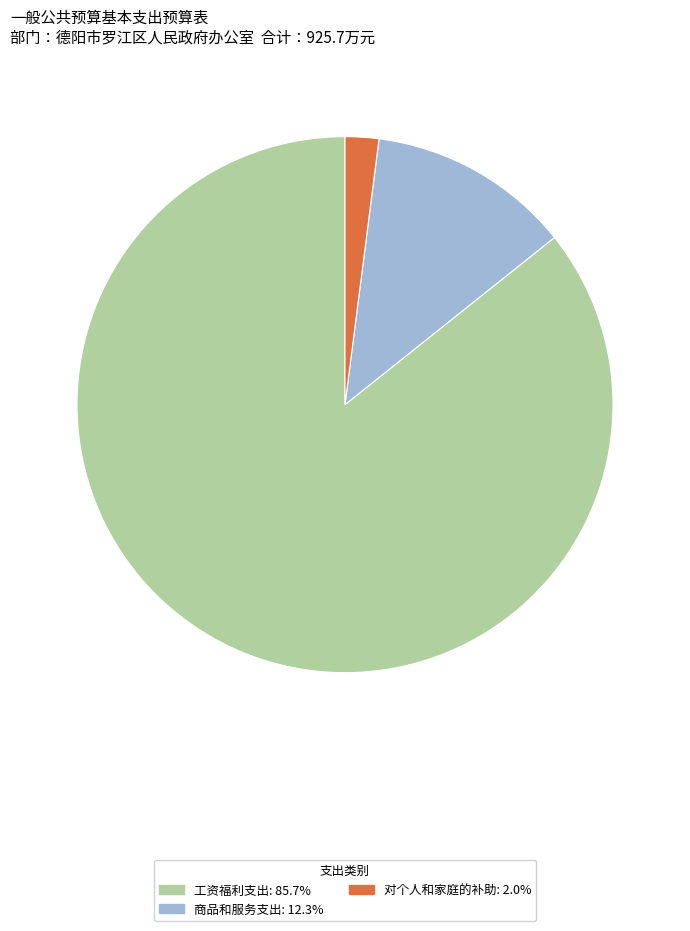

Rank the categories by value from lowest to highest.

对个人和家庭的补助, 商品和服务支出, 工资福利支出